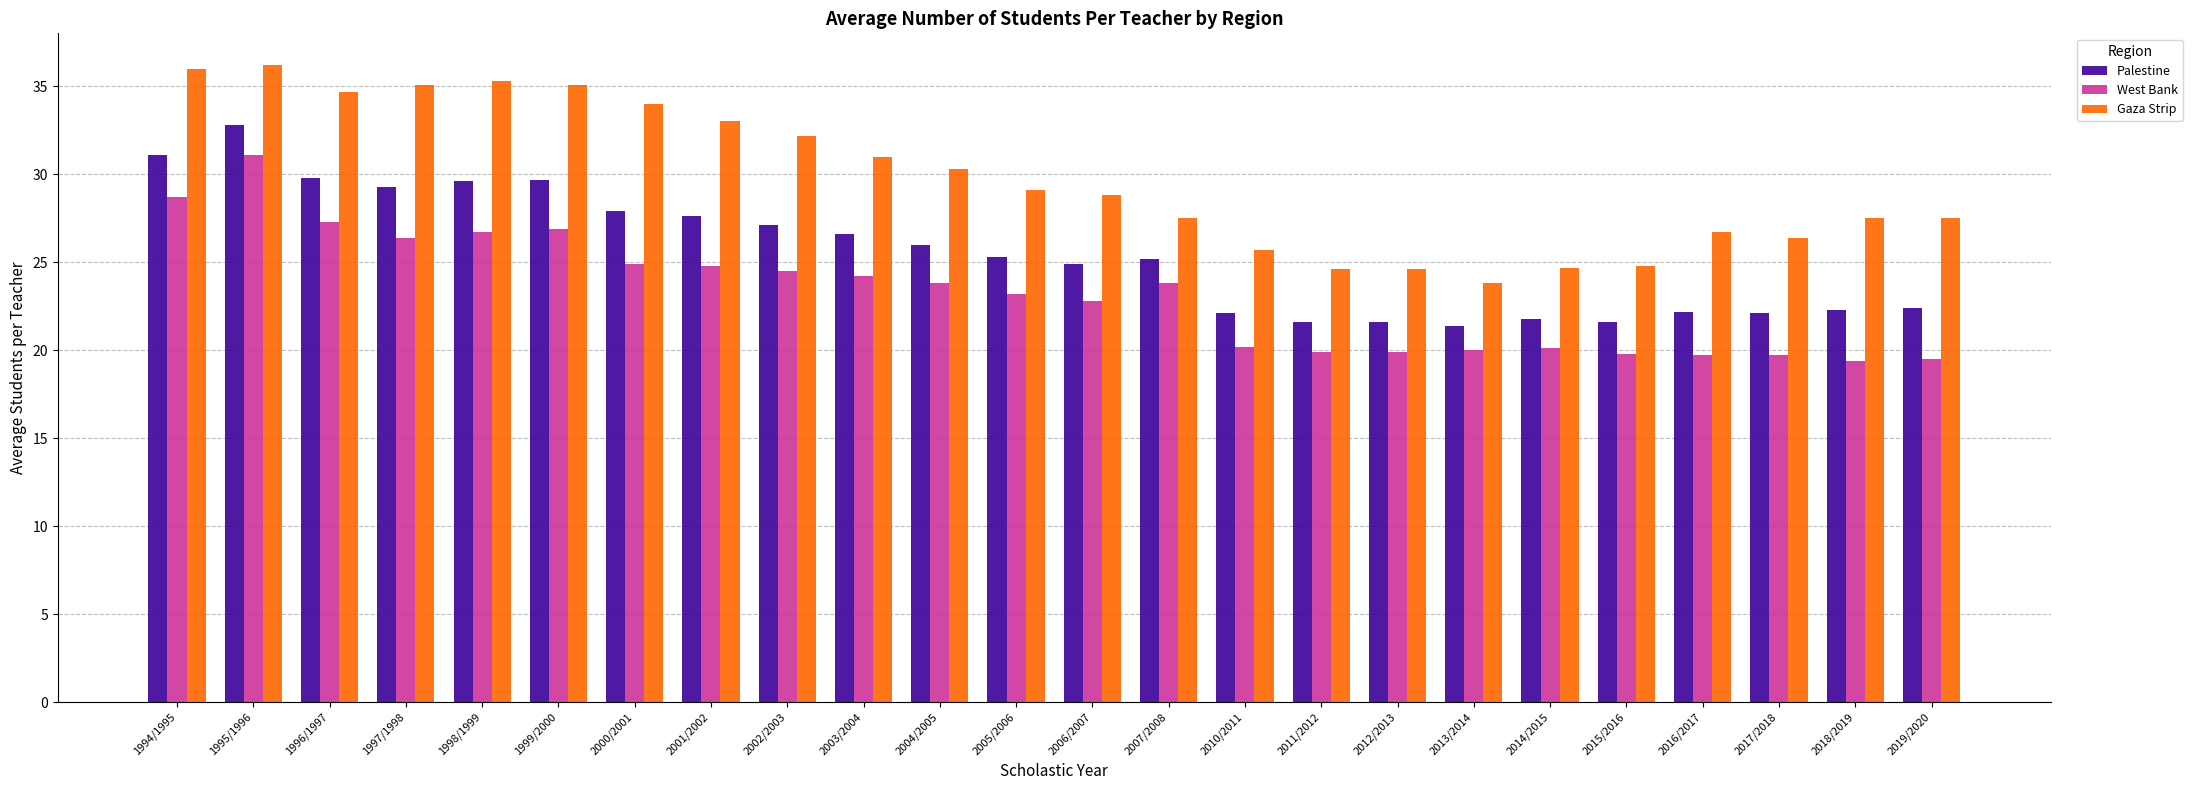

The Palestine series shows 29.6 at 1998/1999. True or false?

True